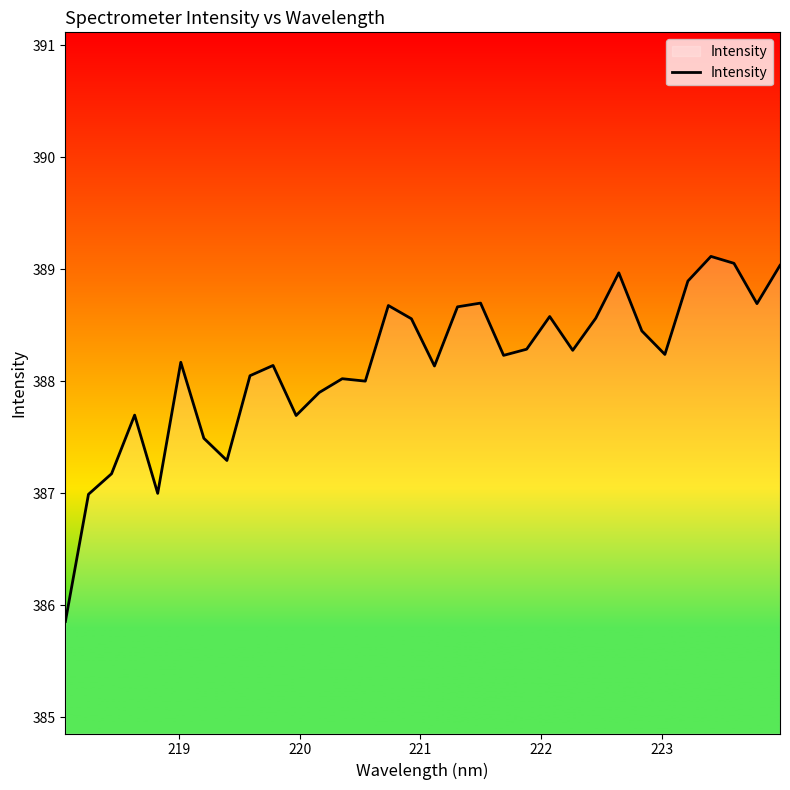

How many lines are shown in the chart?

1